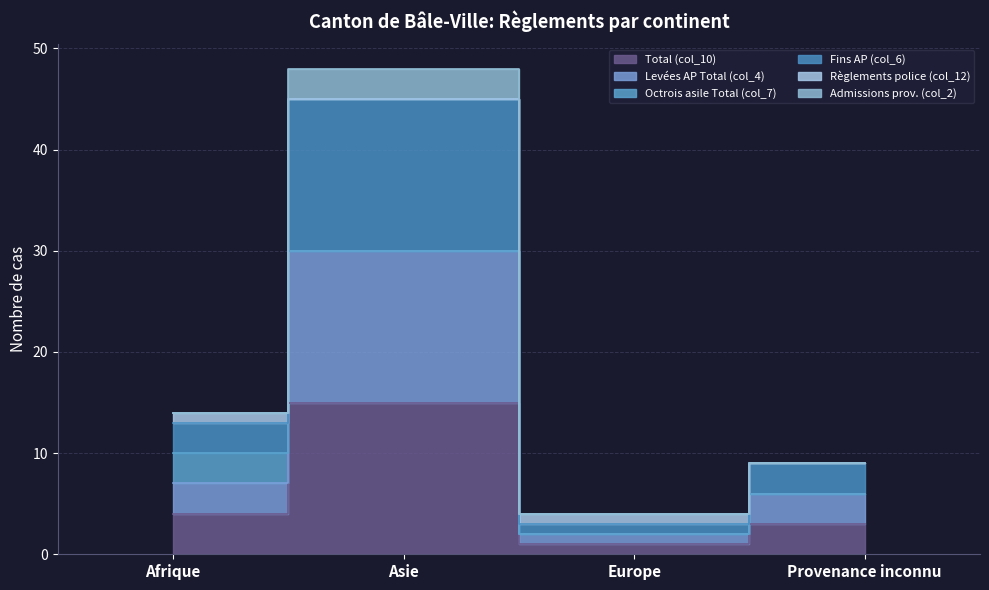

At which category is the sum across all series the highest?

Asie